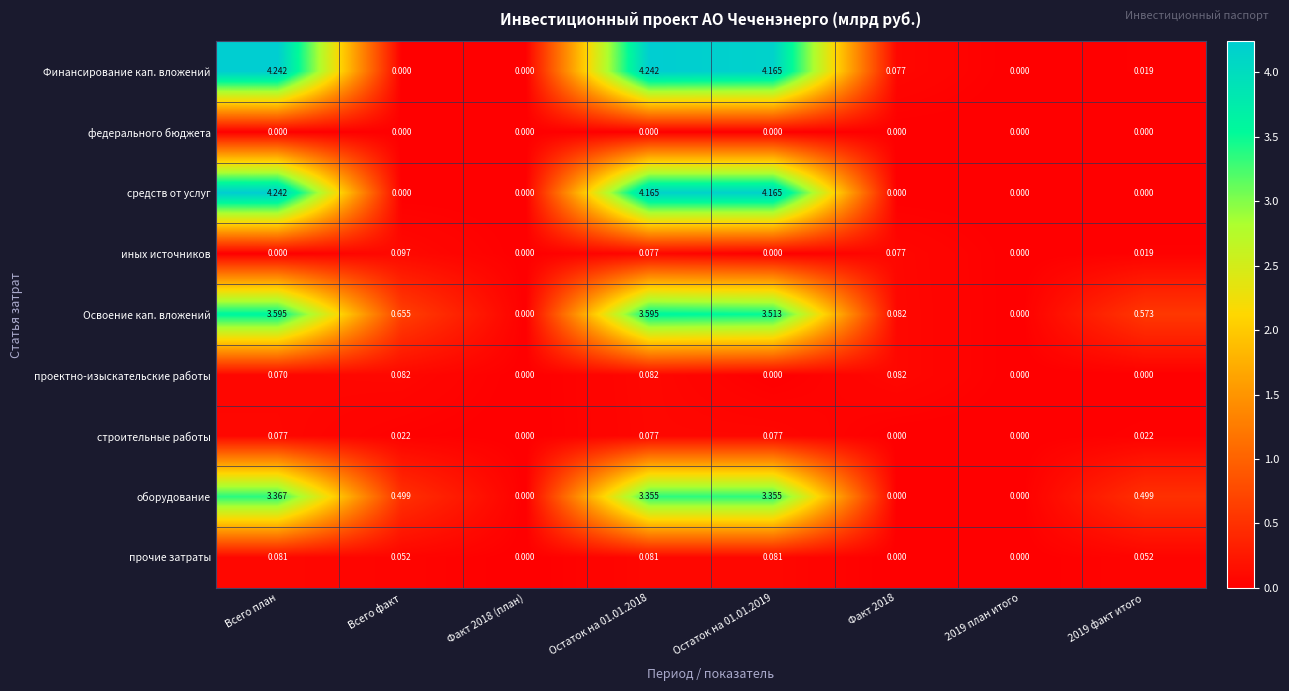

Which series changed the most between Факт 2018 and 2019 факт итого?

оборудование